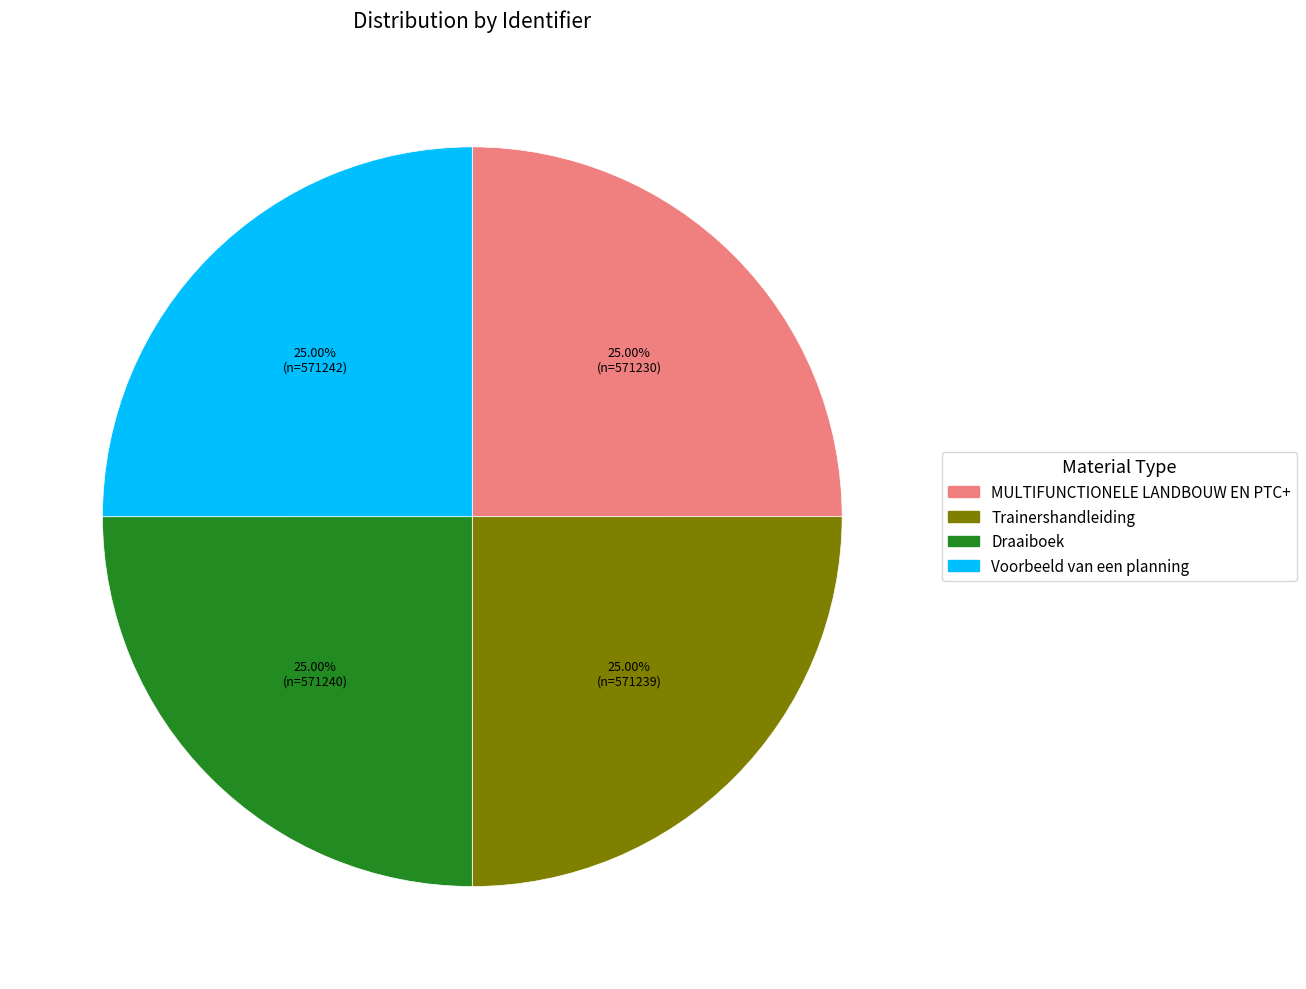

What is the total percentage of Trainershandleiding and Voorbeeld van een planning?

50.0%